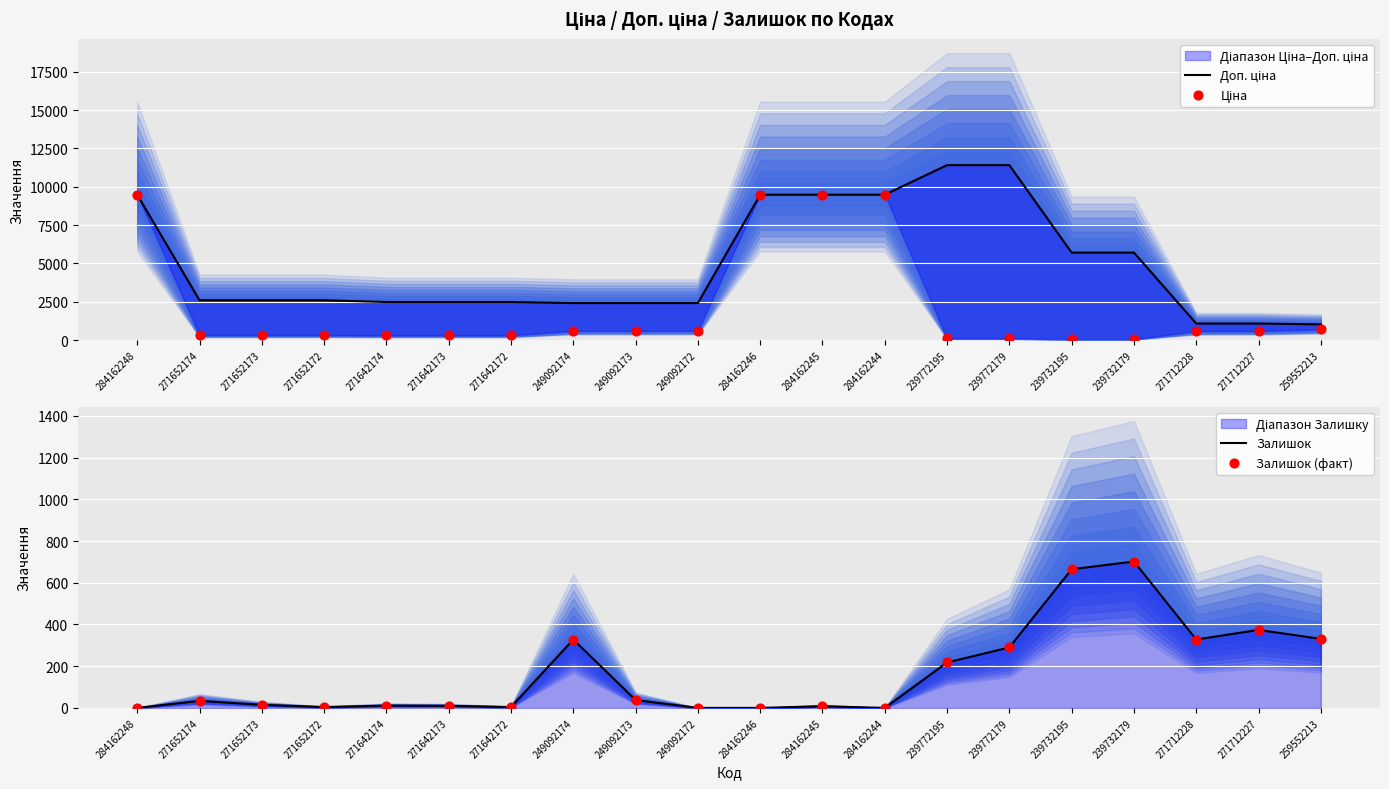

Which series has the widest spread of Y values?

Доп. ціна